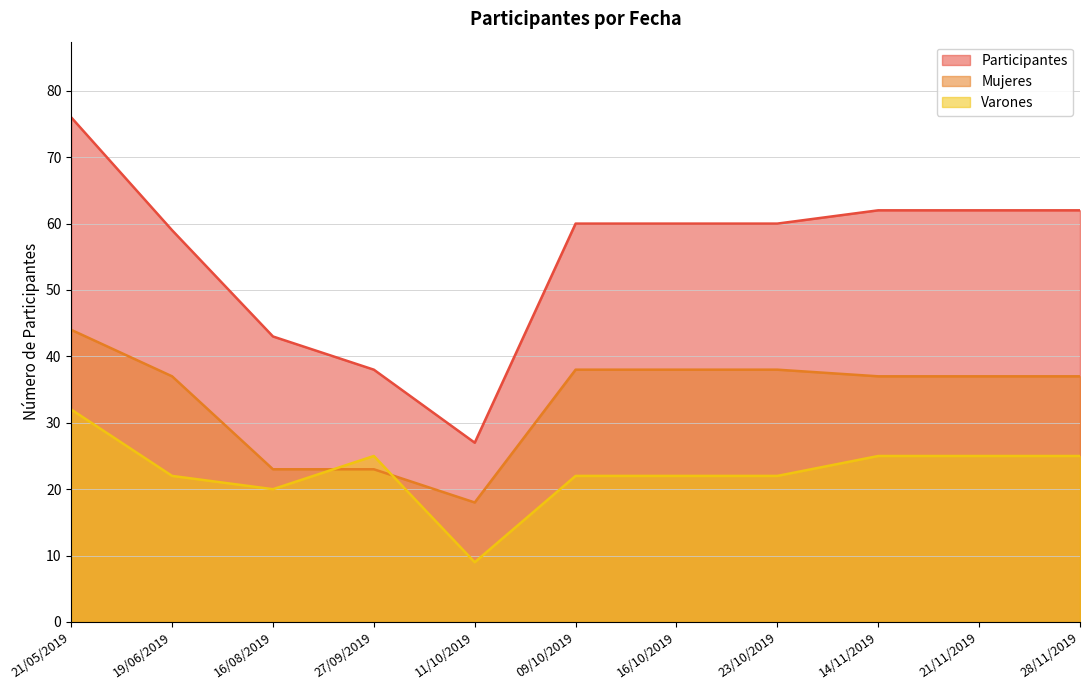

Is it true that Varones equals 25 at 28/11/2019?

True